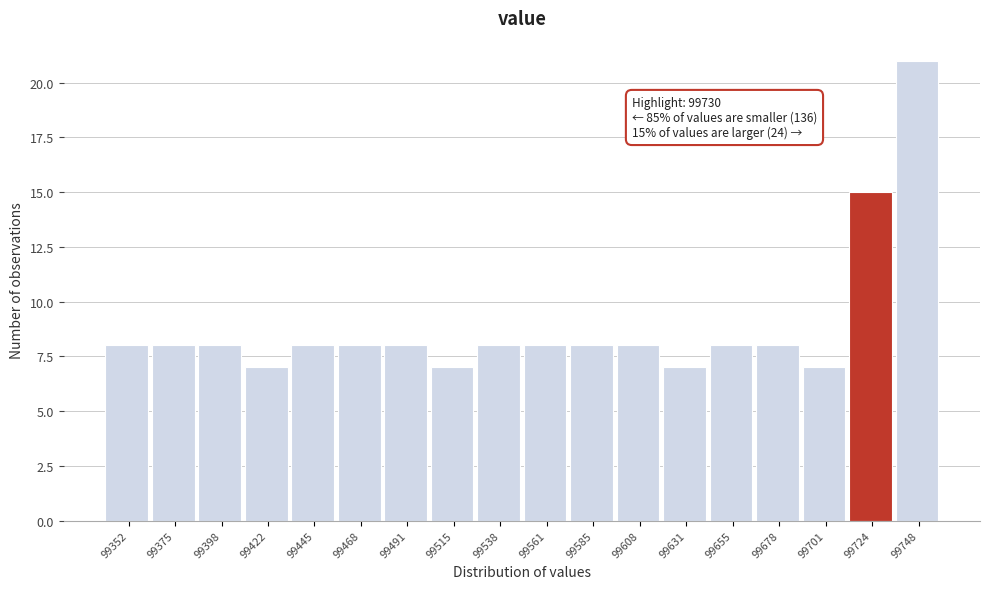

Over which range of the x-axis is the bar tallest?

99735 to 99760